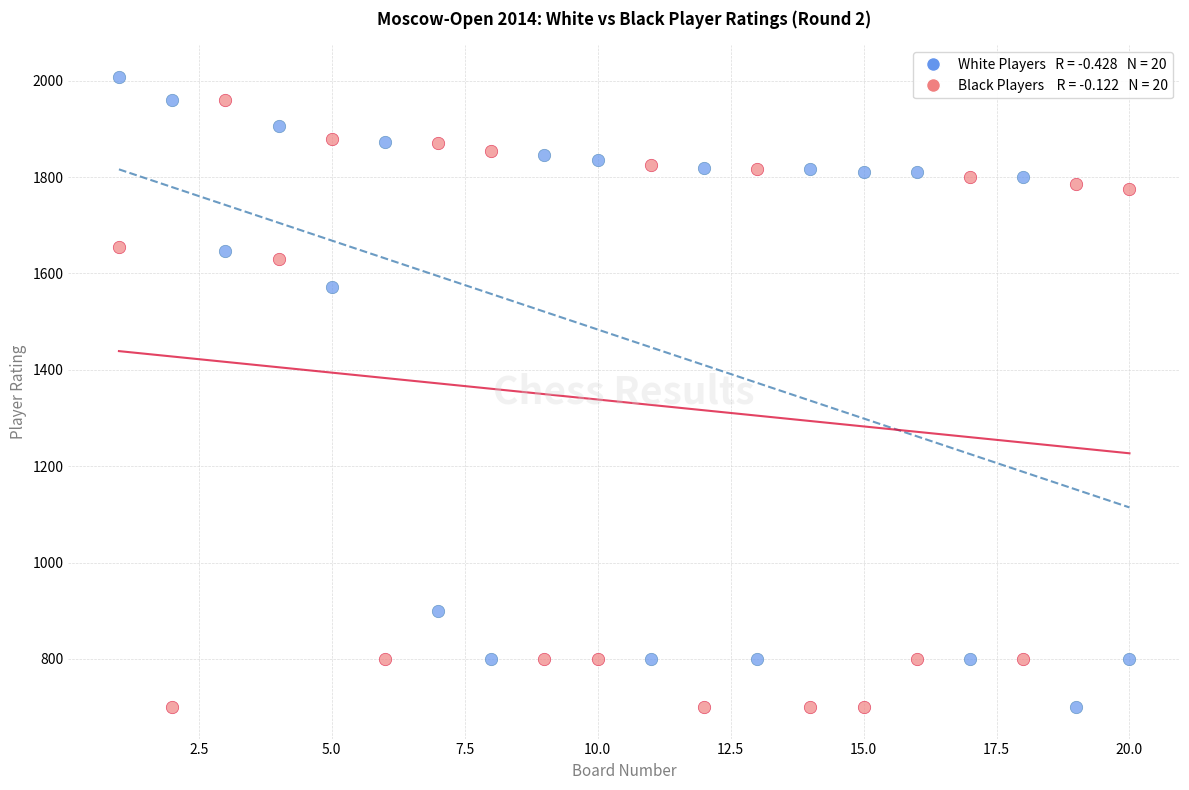

Across all series, what Y value is closest to 1354?

1572